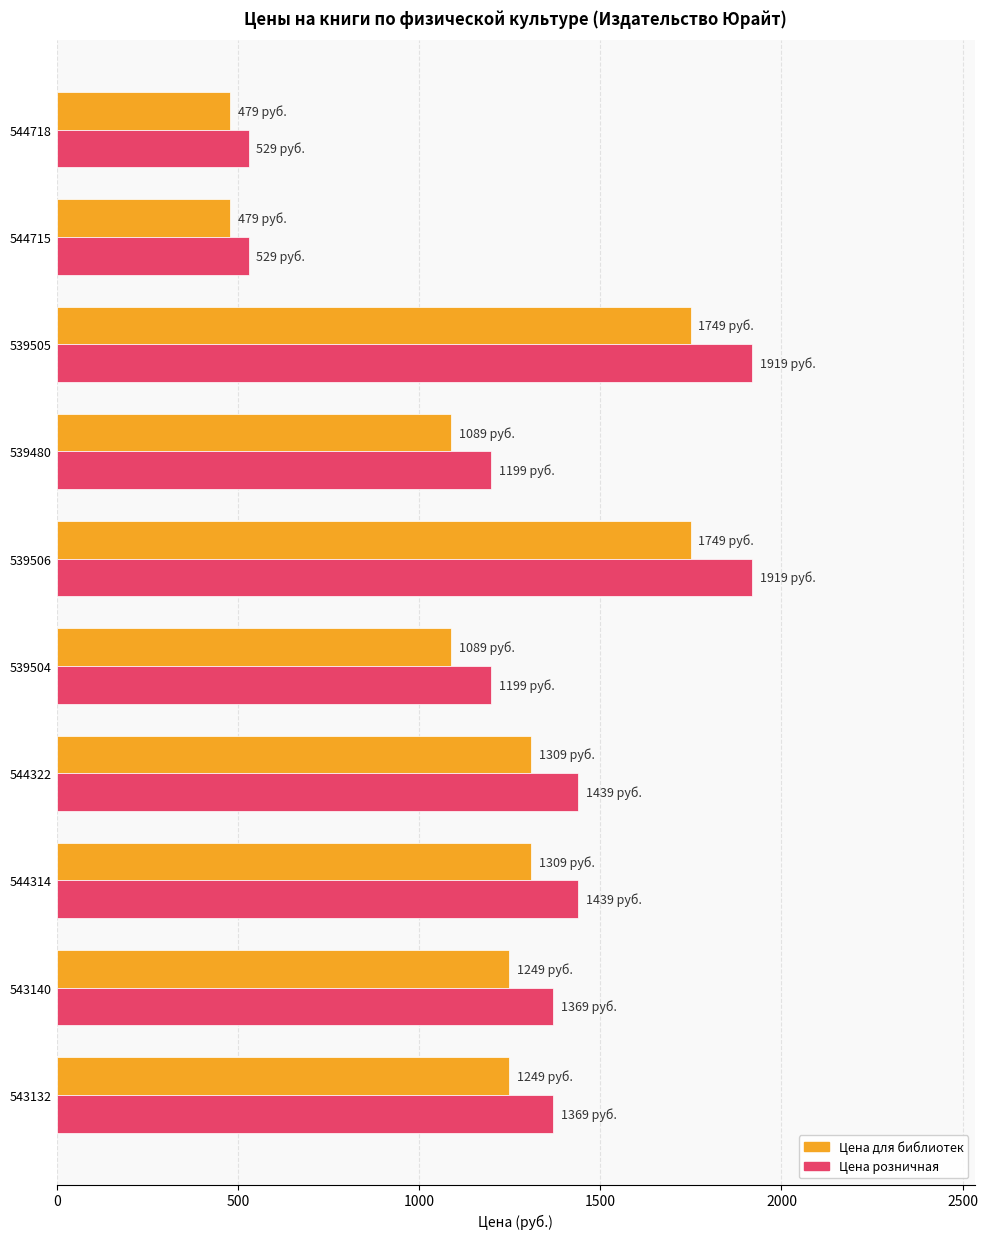

The value of Цена розничная at 544322 is 1439. True or false?

True